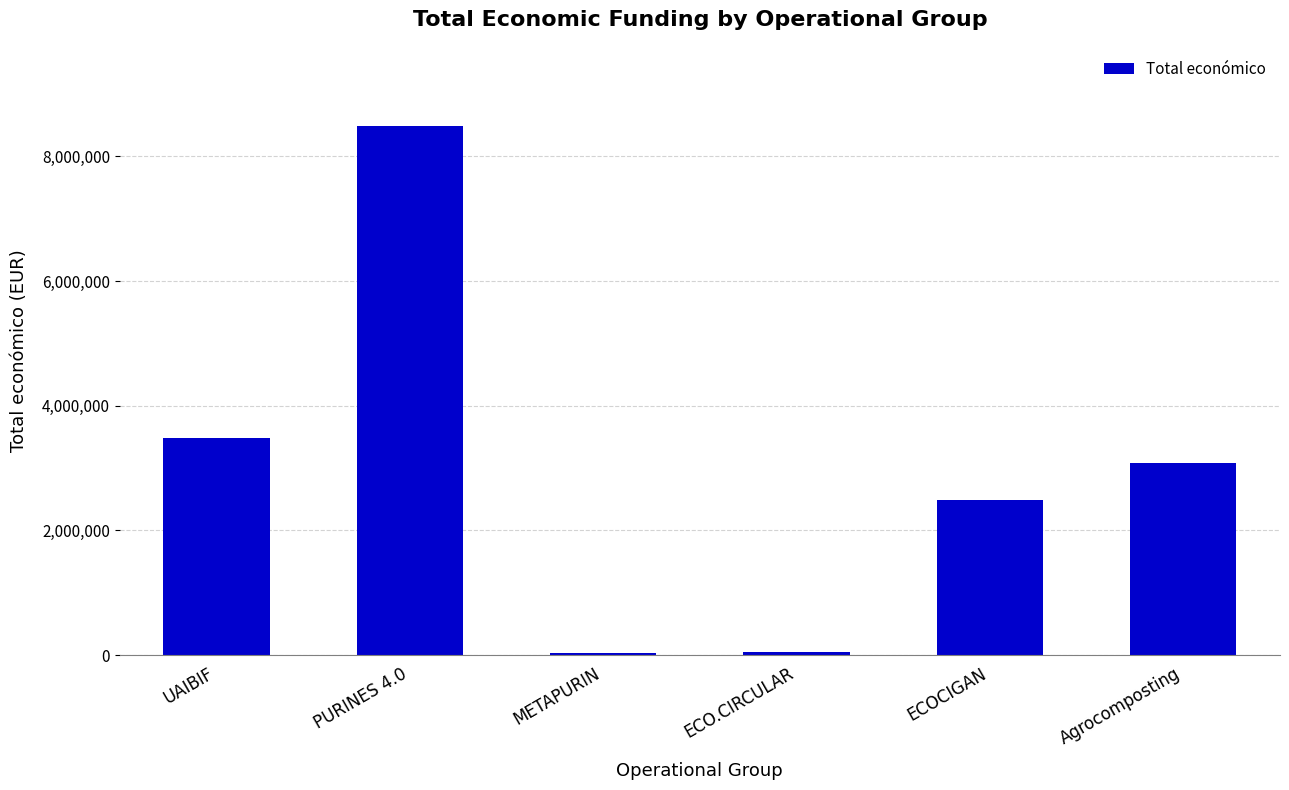

Which category has the highest value across all series?

PURINES 4.0